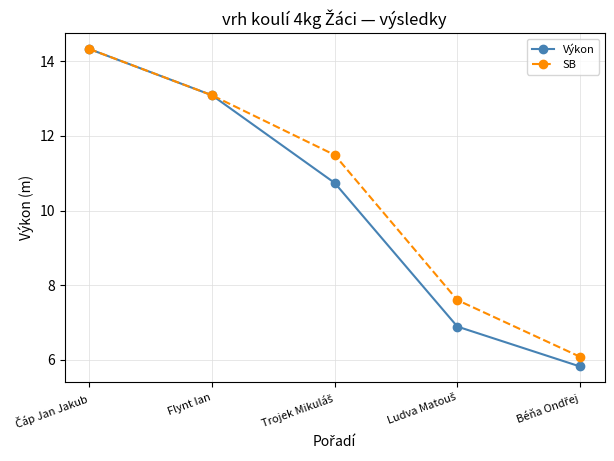

True or false: Výkon has more than 2 points higher than both neighbors.

False